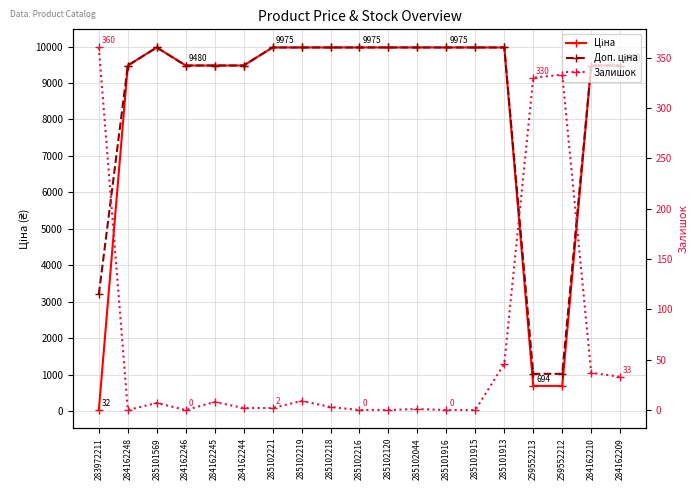

Which series has the largest total across all categories?

Доп. ціна